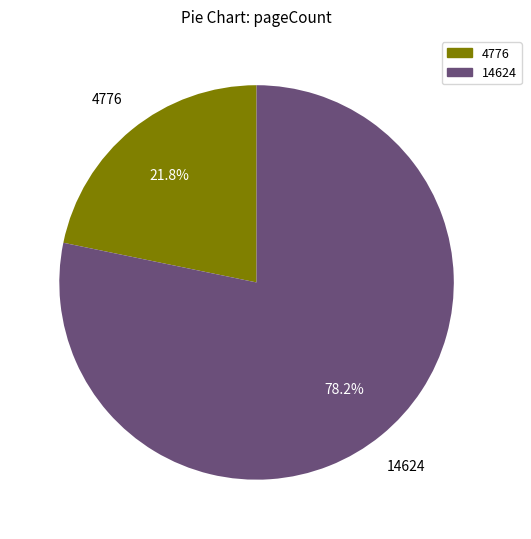

Which slice is the smallest?

4776